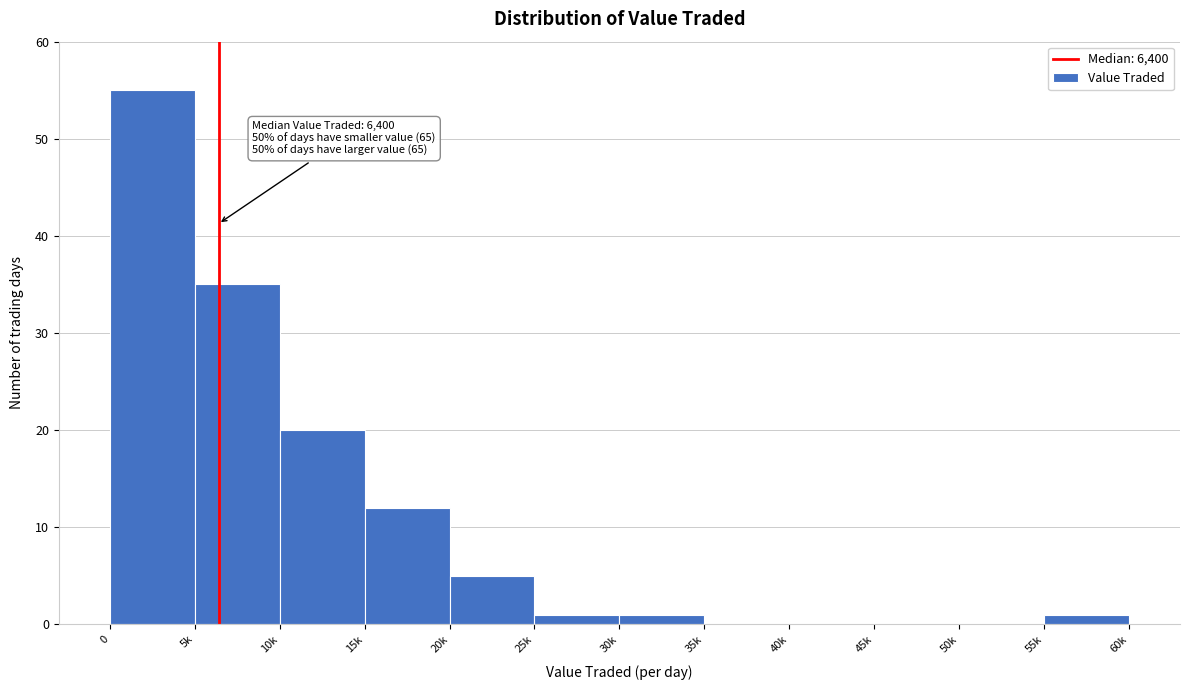

Reading left to right, what are all the values shown in this chart?

0=55	5k=35	10k=20	15k=12	20k=5	25k=1	30k=1	35k=0	40k=0	45k=0	50k=0	55k=1